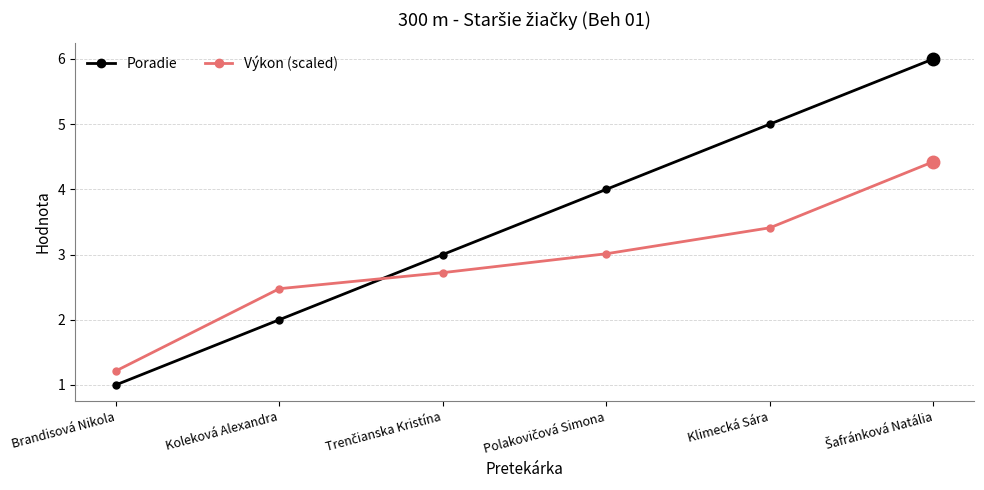

What is the sum of all Výkon (scaled) values?

17.3